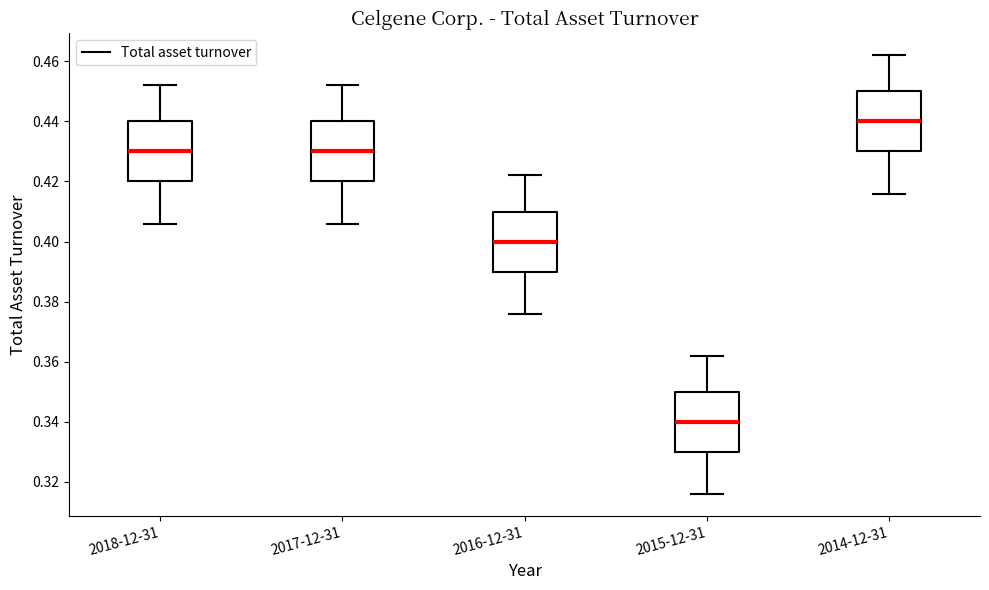

Reading left to right, read every box against the y-axis: the position of its median line, the range the box covers, and the ends of its whiskers. The values are not printed on the chart, so give them approximately, as read against the axis.

2018-12-31: median 0.430, box 0.420 to 0.440, whiskers 0.406 to 0.452
2017-12-31: median 0.430, box 0.420 to 0.440, whiskers 0.406 to 0.452
2016-12-31: median 0.400, box 0.390 to 0.410, whiskers 0.376 to 0.422
2015-12-31: median 0.340, box 0.330 to 0.350, whiskers 0.316 to 0.362
2014-12-31: median 0.440, box 0.430 to 0.450, whiskers 0.416 to 0.462